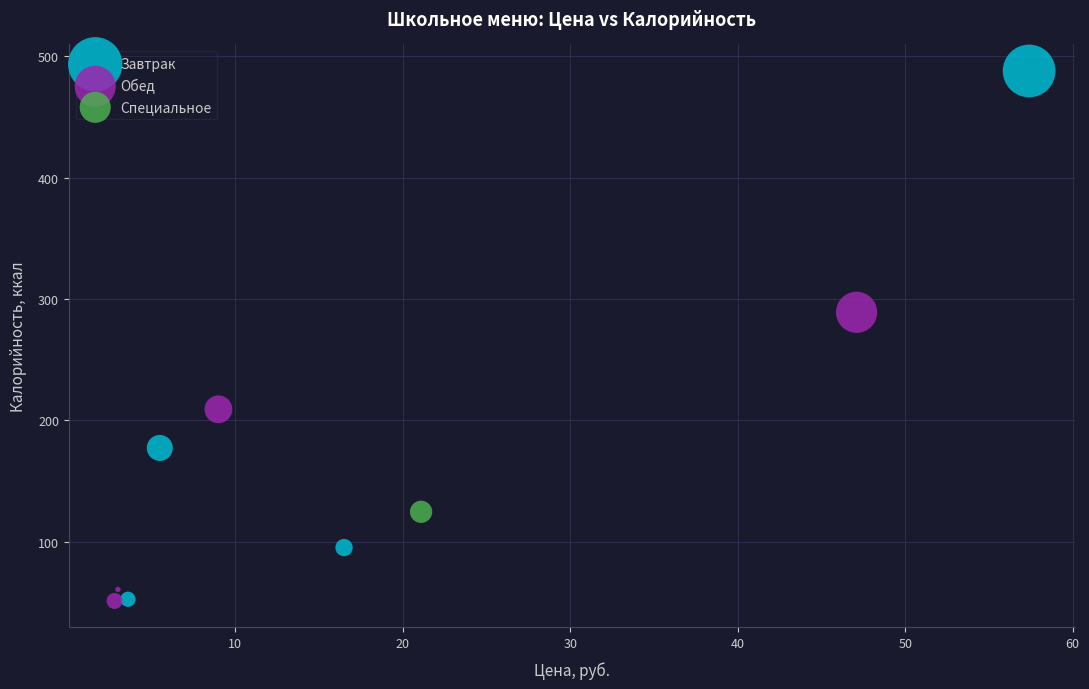

Which series contains the highest Y value?

Завтрак